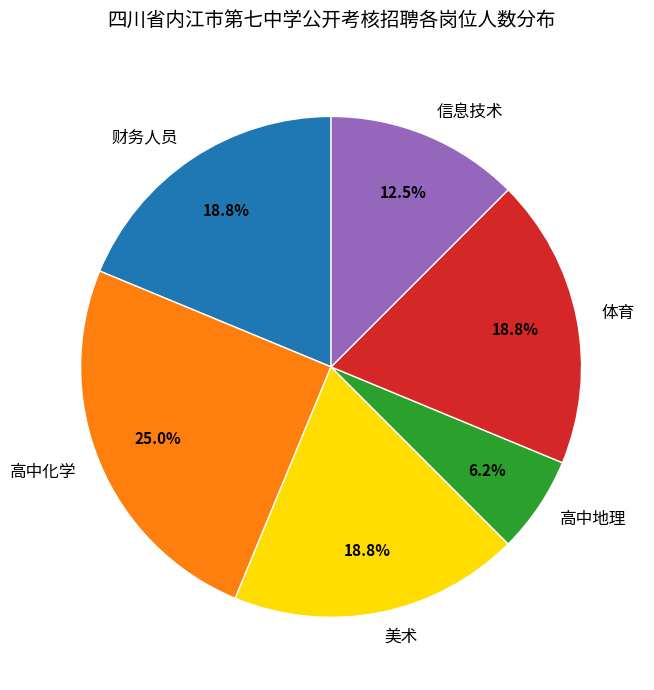

Does 高中化学 account for over 50% of the chart?

No